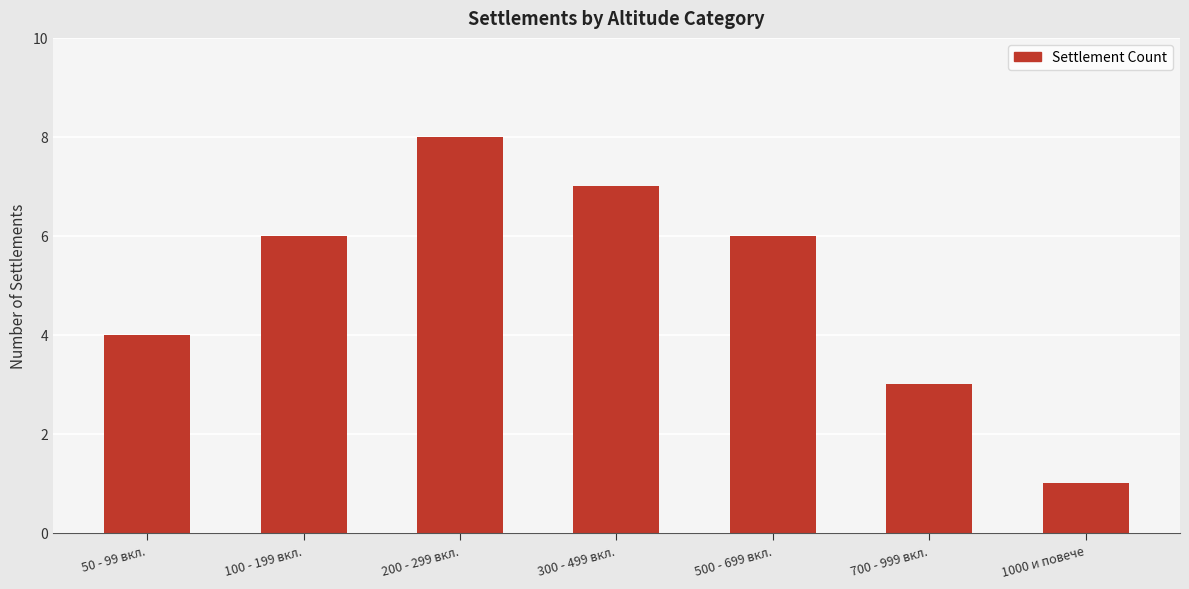

What is the change in value from 50 - 99 вкл. to 700 - 999 вкл.?

-1